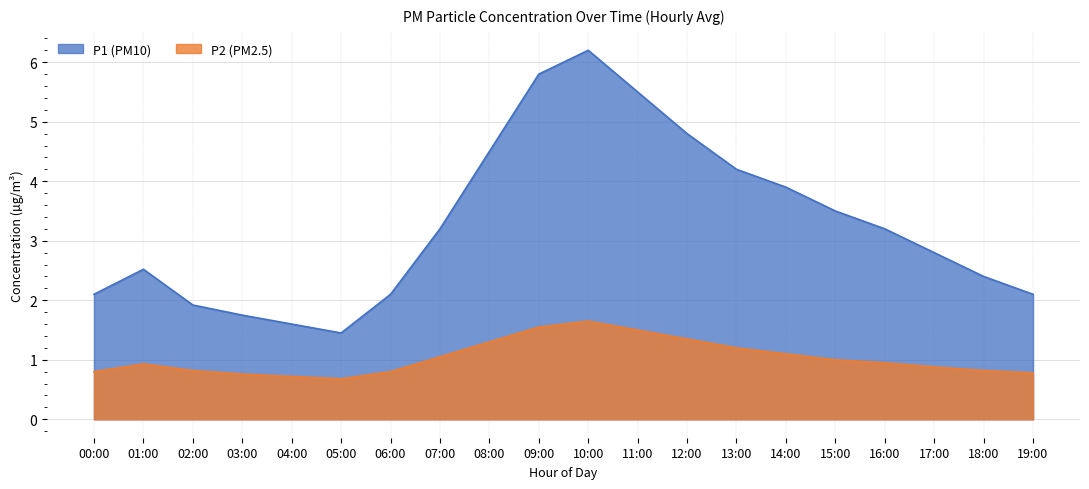

Read the P2 value at 03:00.

0.8